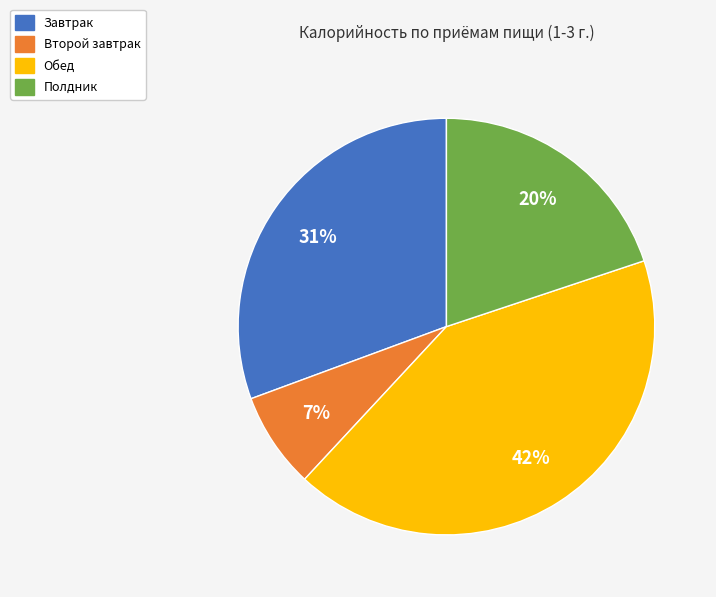

How many slices are in this pie chart?

4